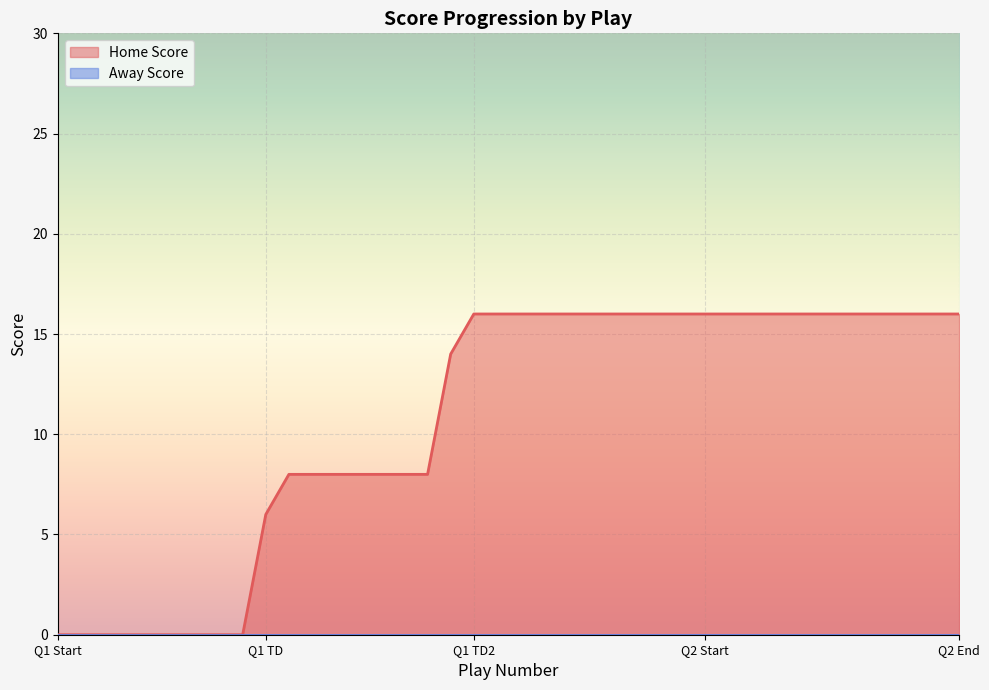

What is the greatest value displayed?

16